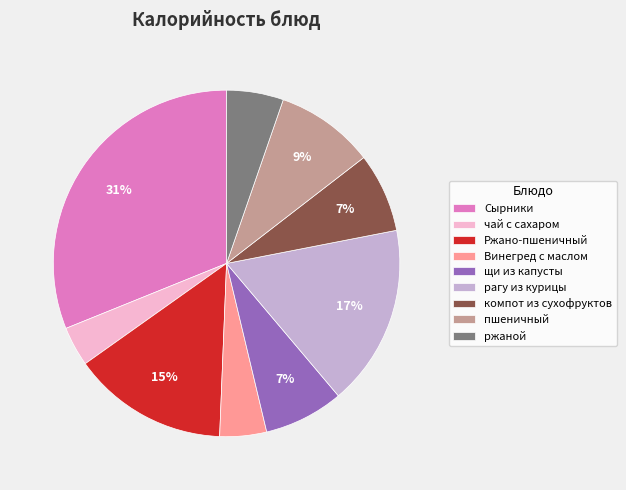

To the nearest percent, what percentage of the pie is Сырники?

31%